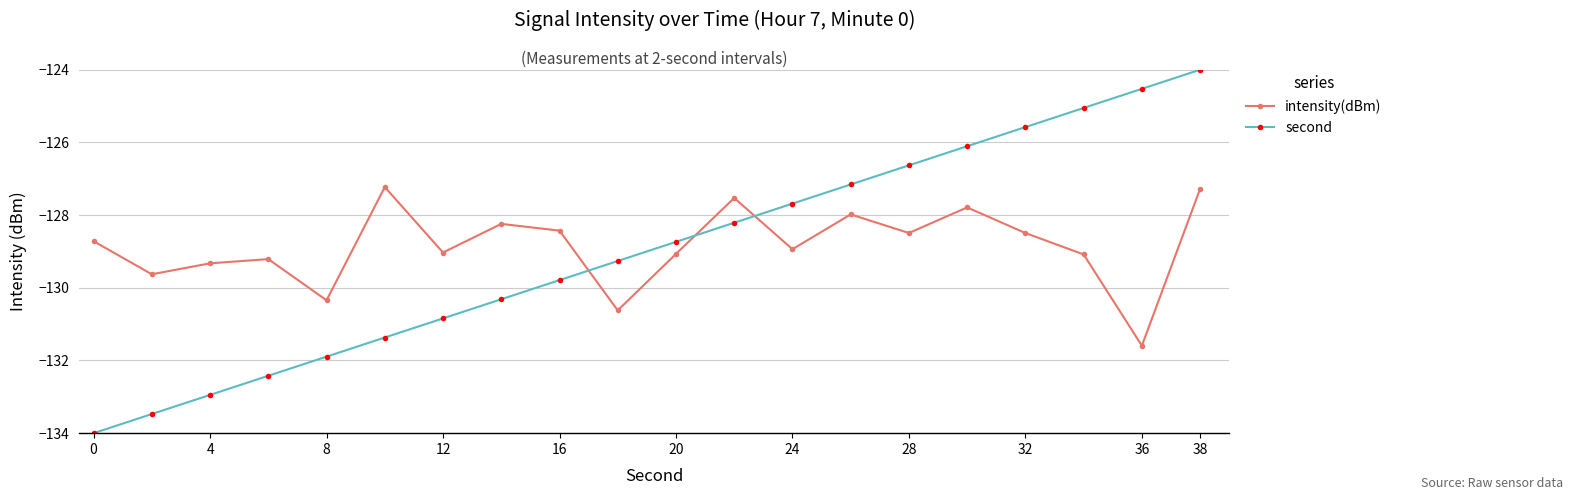

What is the difference between the maximum and second lowest values in the second series?

9.5